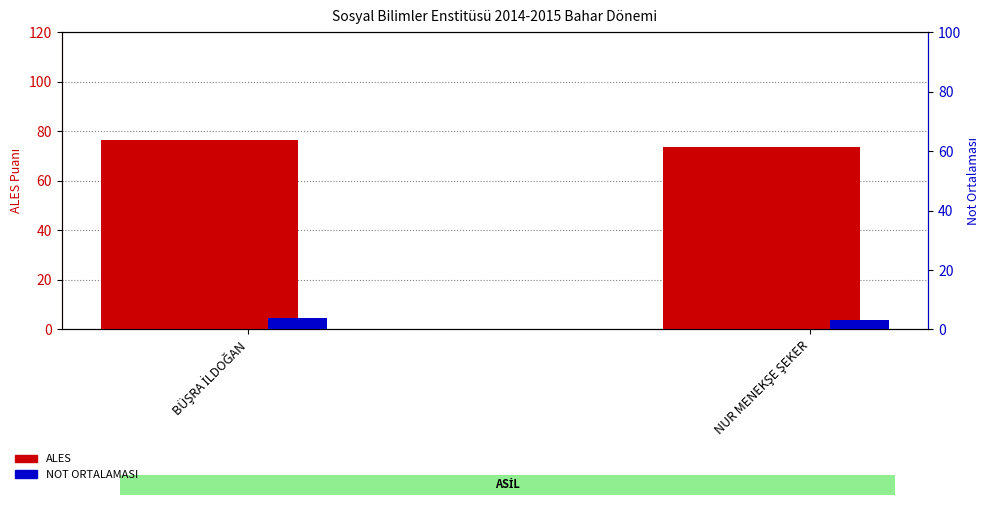

At NUR MENEKŞE ŞEKER, list the series in order from largest to smallest.

ALES, NOT ORTALAMASI